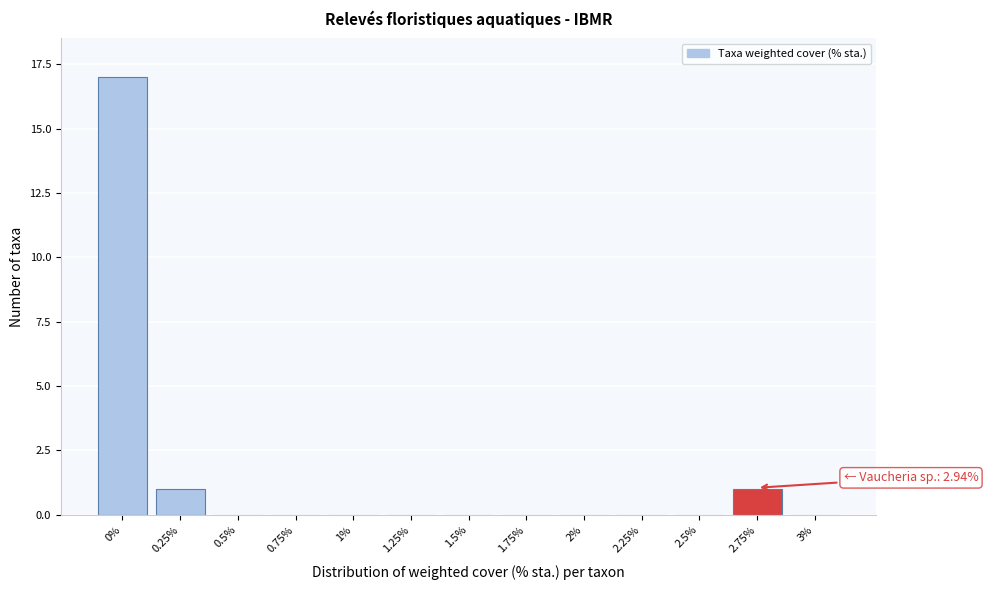

Reading right to left, list all the values displayed in this chart.

3%=0	2.75%=1	2.5%=0	2.25%=0	2%=0	1.75%=0	1.5%=0	1.25%=0	1%=0	0.75%=0	0.5%=0	0.25%=1	0%=17